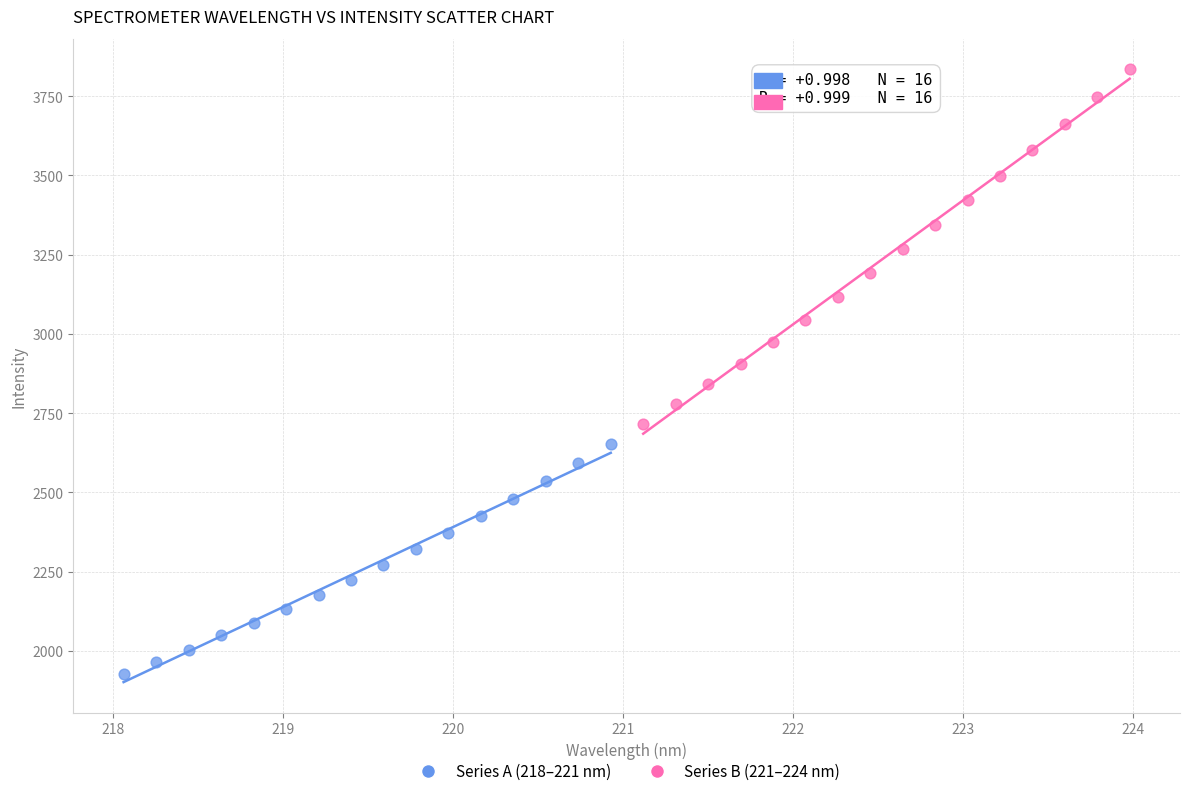

Which series has the widest spread of Y values?

Series B (221–224 nm)